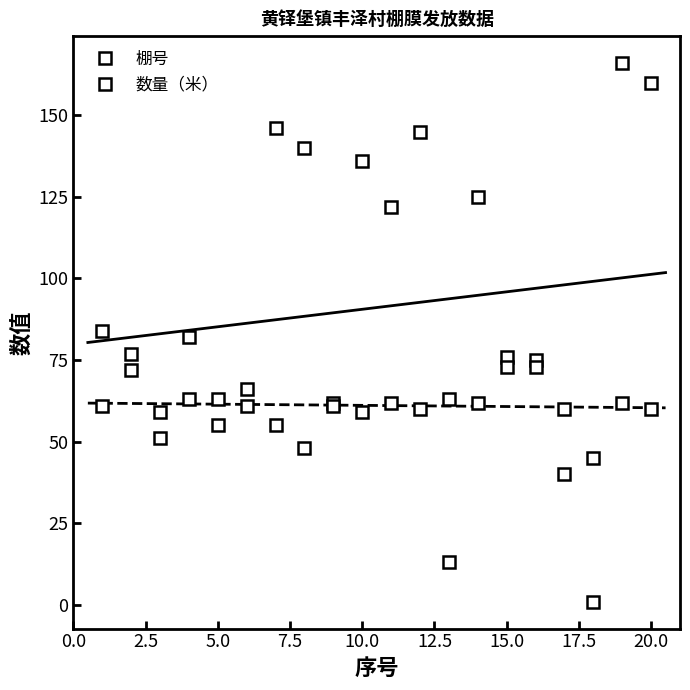

What is the difference between the maximum and second lowest values in the 数量（米） series?

25